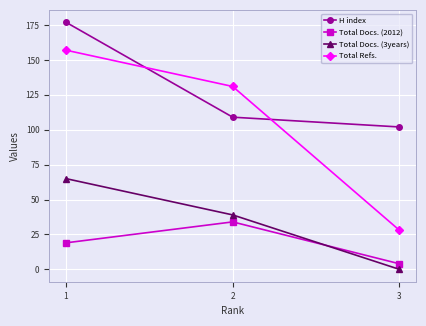

What are all the series names shown in the legend?

H index, Total Docs. (2012), Total Docs. (3years), Total Refs.